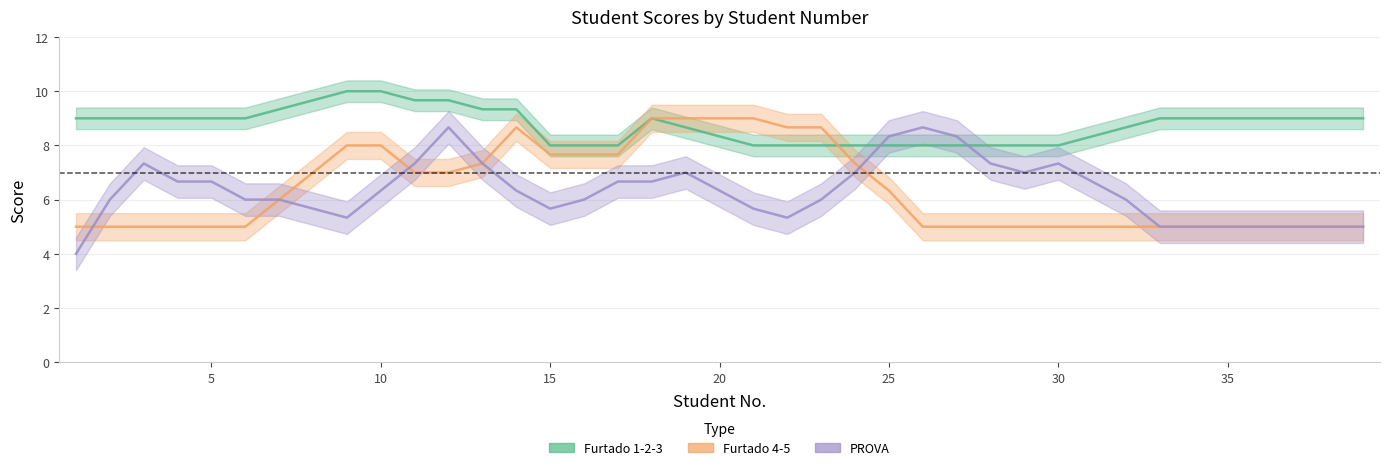

Which label corresponds to the smallest value in the chart?

1